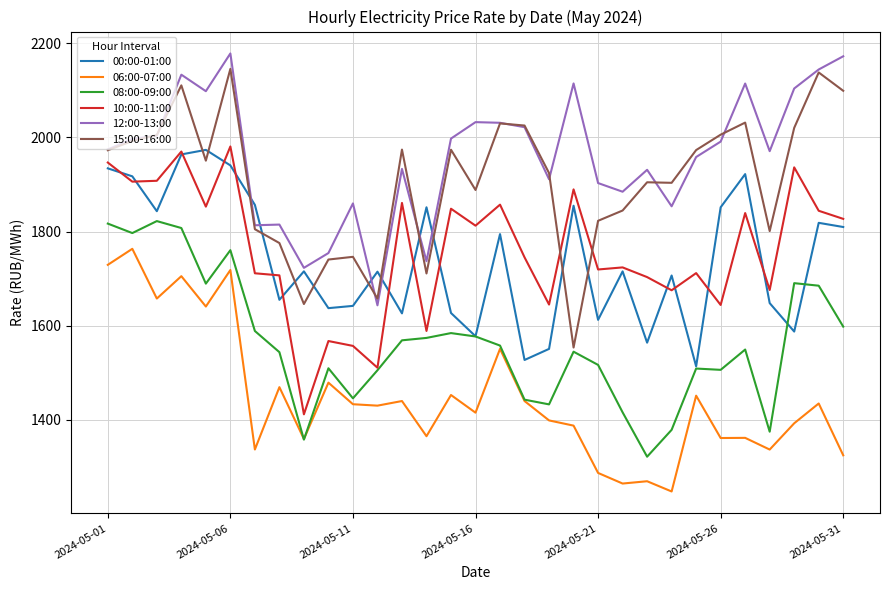

At how many categories does at least one series exceed 1249?

31